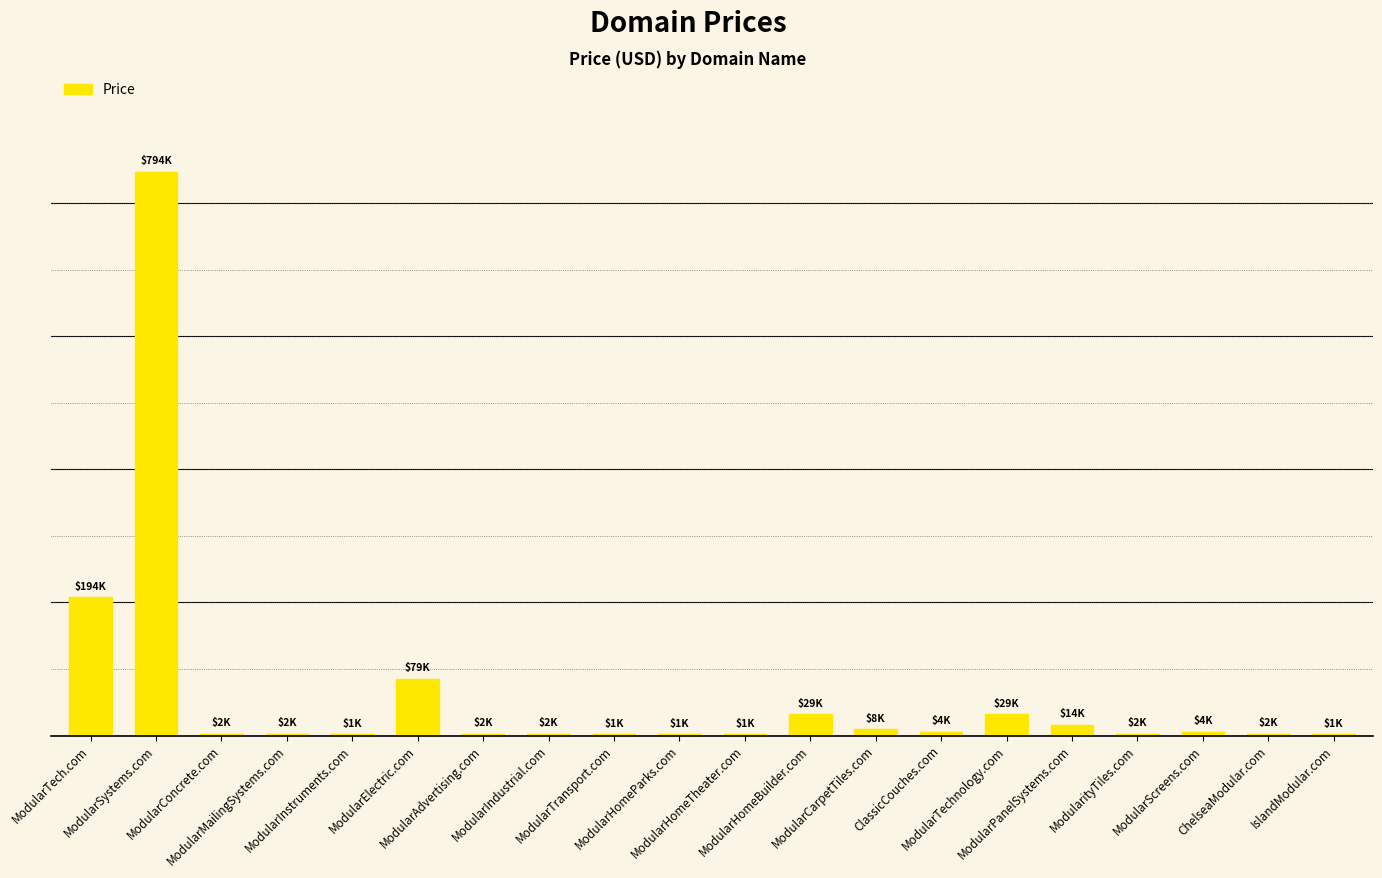

Are the bars grouped side by side (vs. stacked)?

No